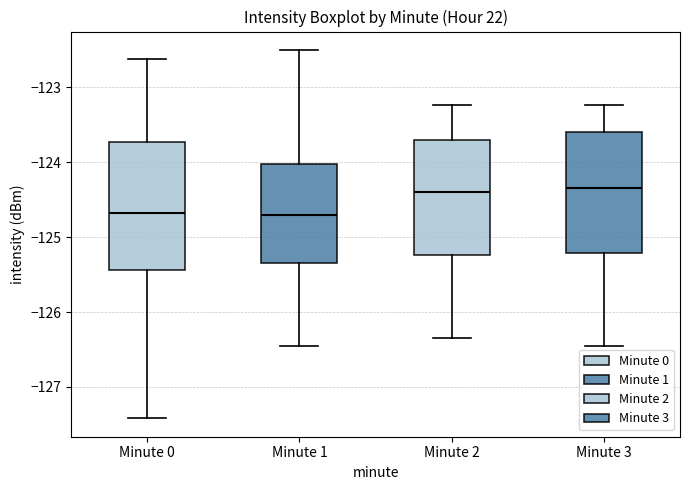

Reading left to right, read every box against the y-axis: the position of its median line, the range the box covers, and the ends of its whiskers. The values are not printed on the chart, so give them approximately, as read against the axis.

Minute 0: median -124.7, box -125.4 to -123.7, whiskers -127.4 to -122.6
Minute 1: median -124.7, box -125.3 to -124.0, whiskers -126.5 to -122.5
Minute 2: median -124.4, box -125.2 to -123.7, whiskers -126.3 to -123.2
Minute 3: median -124.3, box -125.2 to -123.6, whiskers -126.5 to -123.2